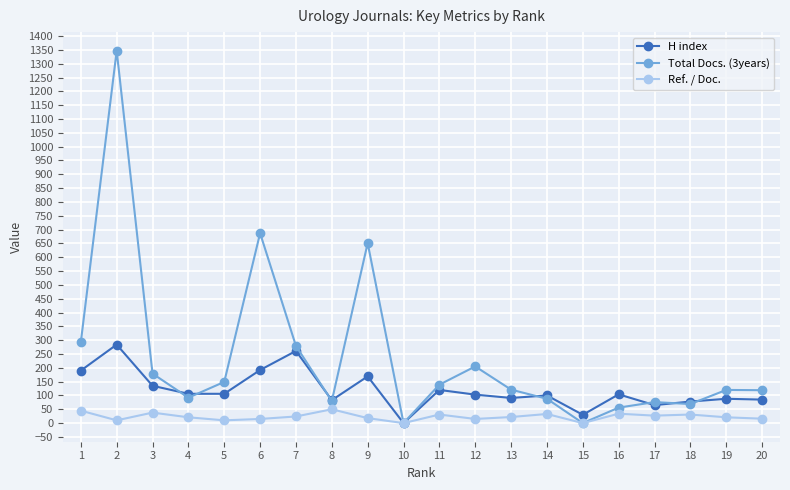

What is the value of the H index point at the 20th from the left?

85